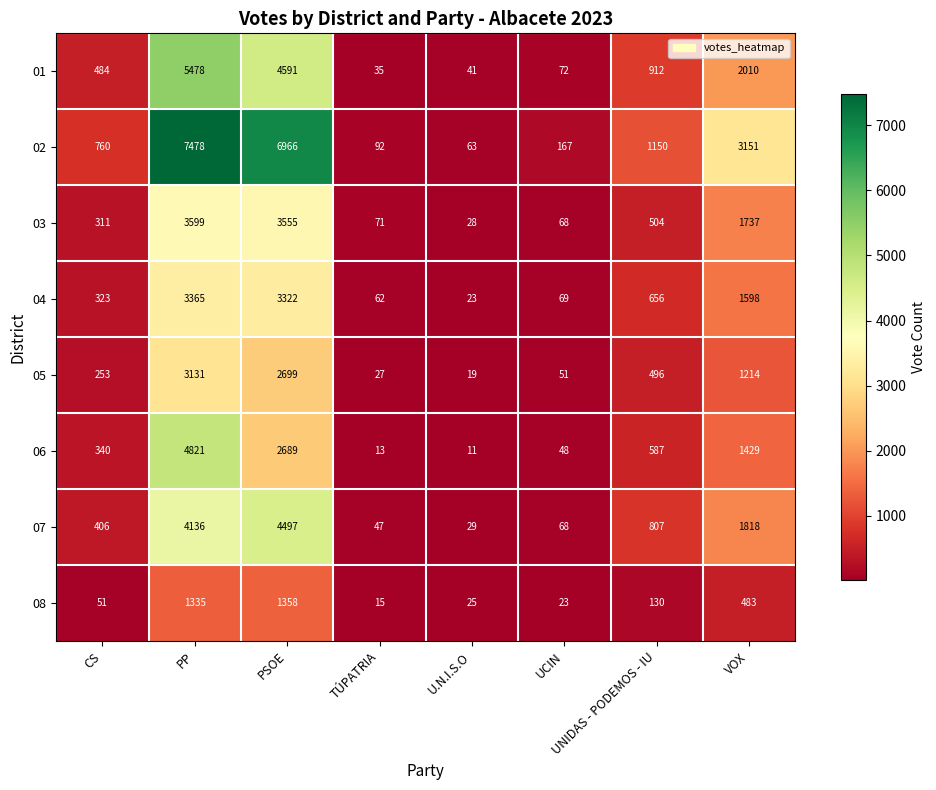

Is it true that 04 equals 989 at UNIDAS - PODEMOS - IU?

False